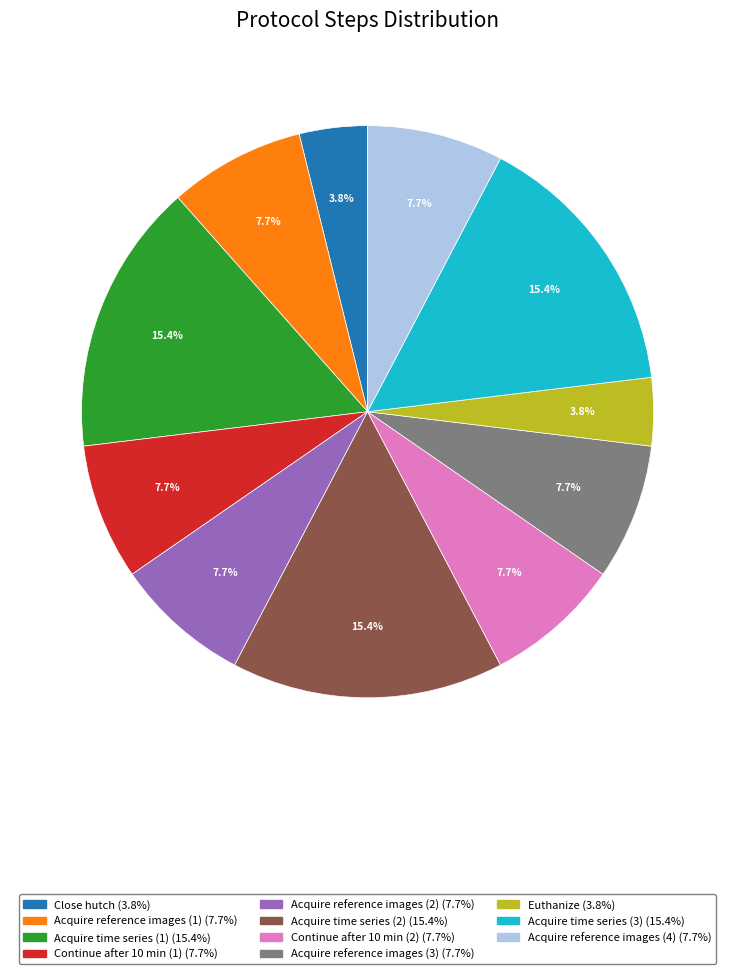

Which has a higher value, Euthanize or Acquire reference images (1)?

Acquire reference images (1)